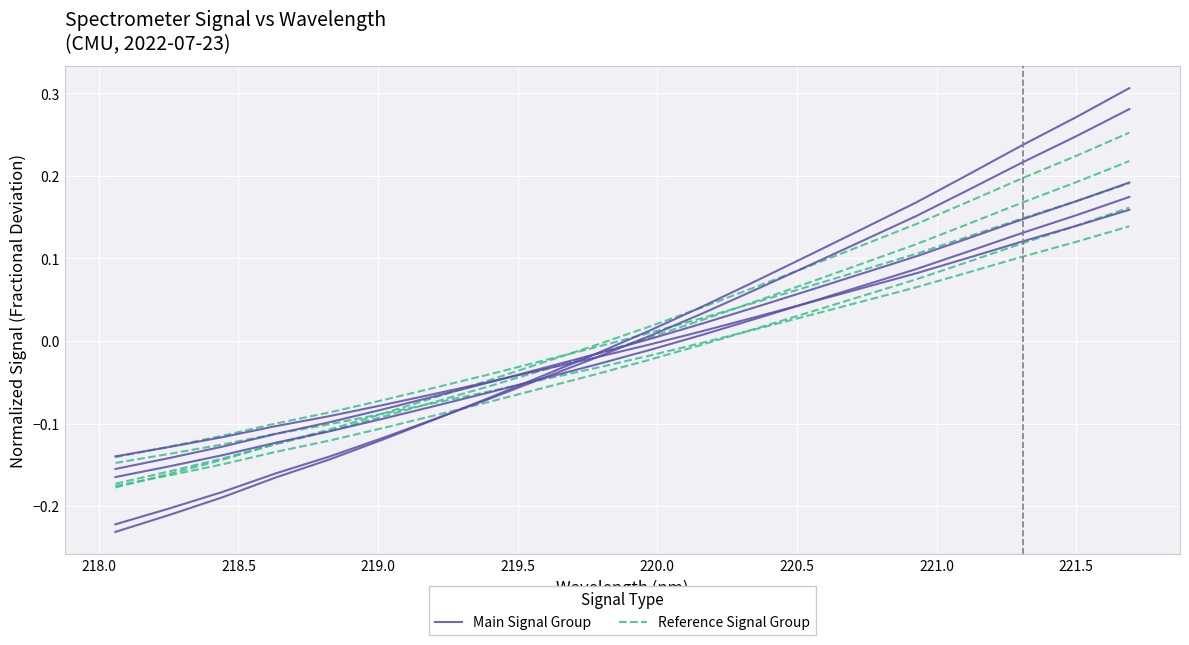

Which series has the largest total across all categories?

Main Signal Group